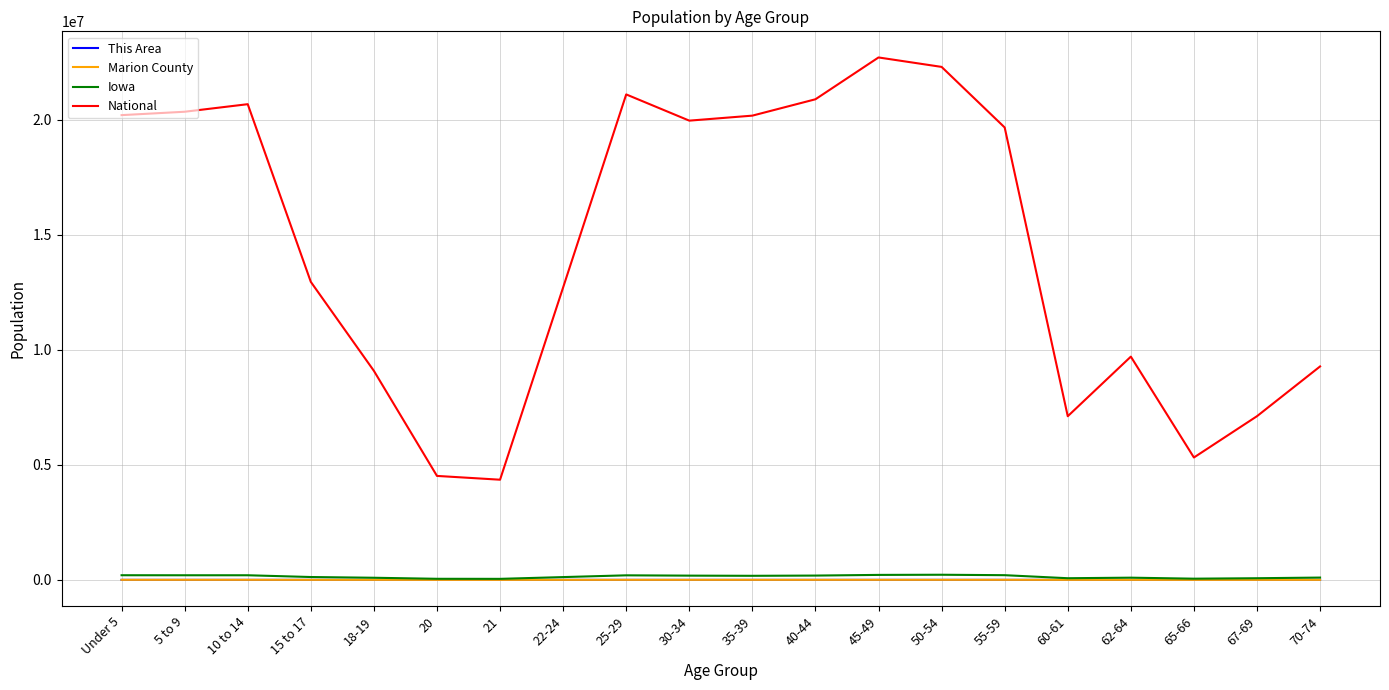

Which series changed the most between 30-34 and 70-74?

National